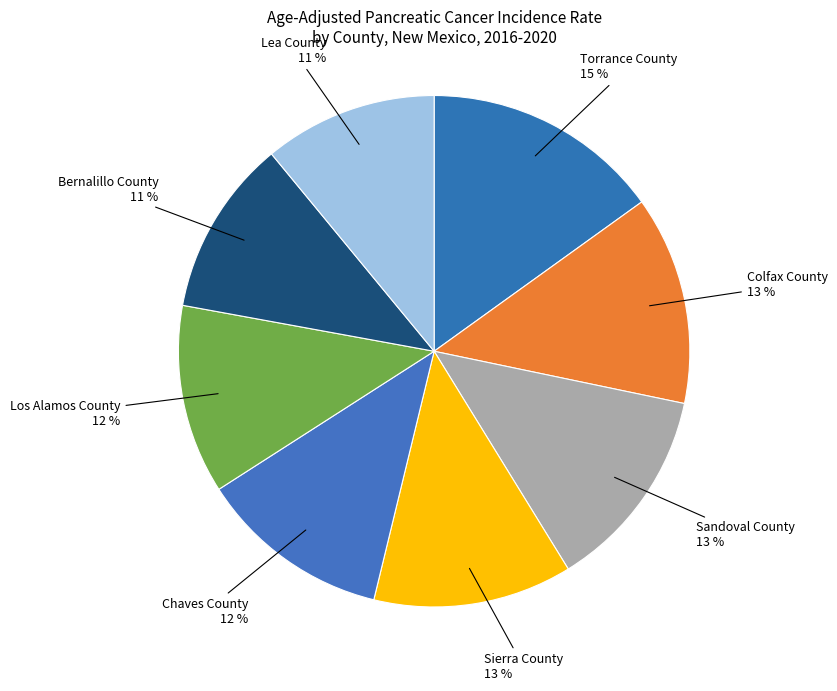

Is the sum of Sandoval County and Bernalillo County greater than half?

No